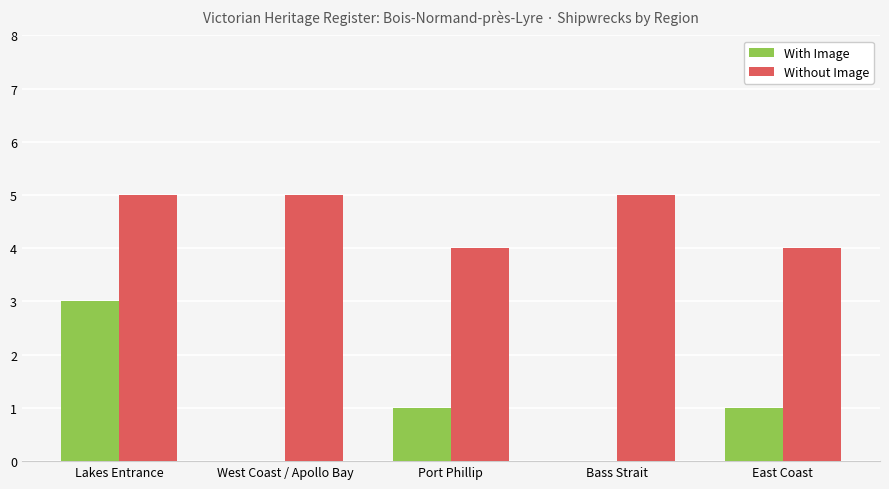

Which series changed the most between Lakes Entrance and East Coast?

With Image